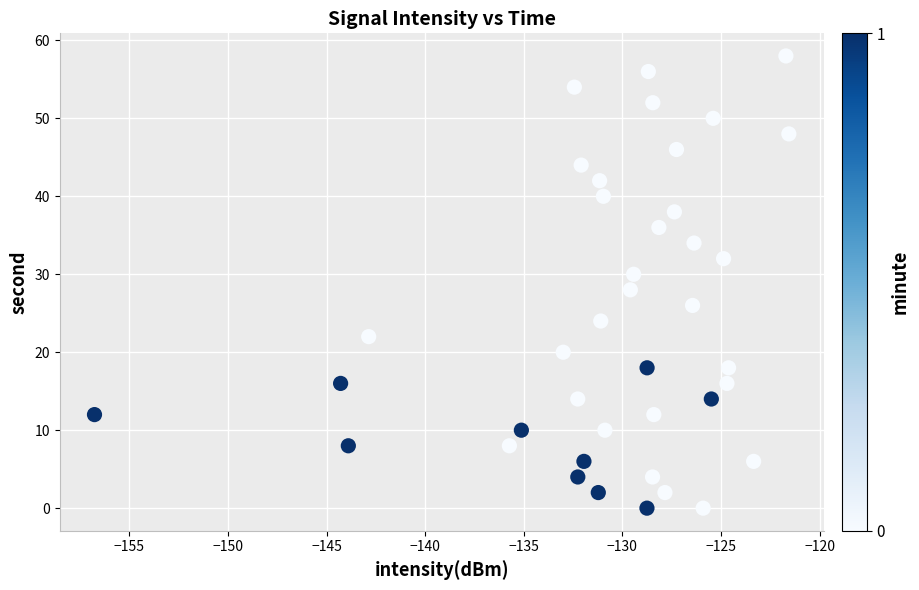

What is the range of Y values (max minus min)?

58